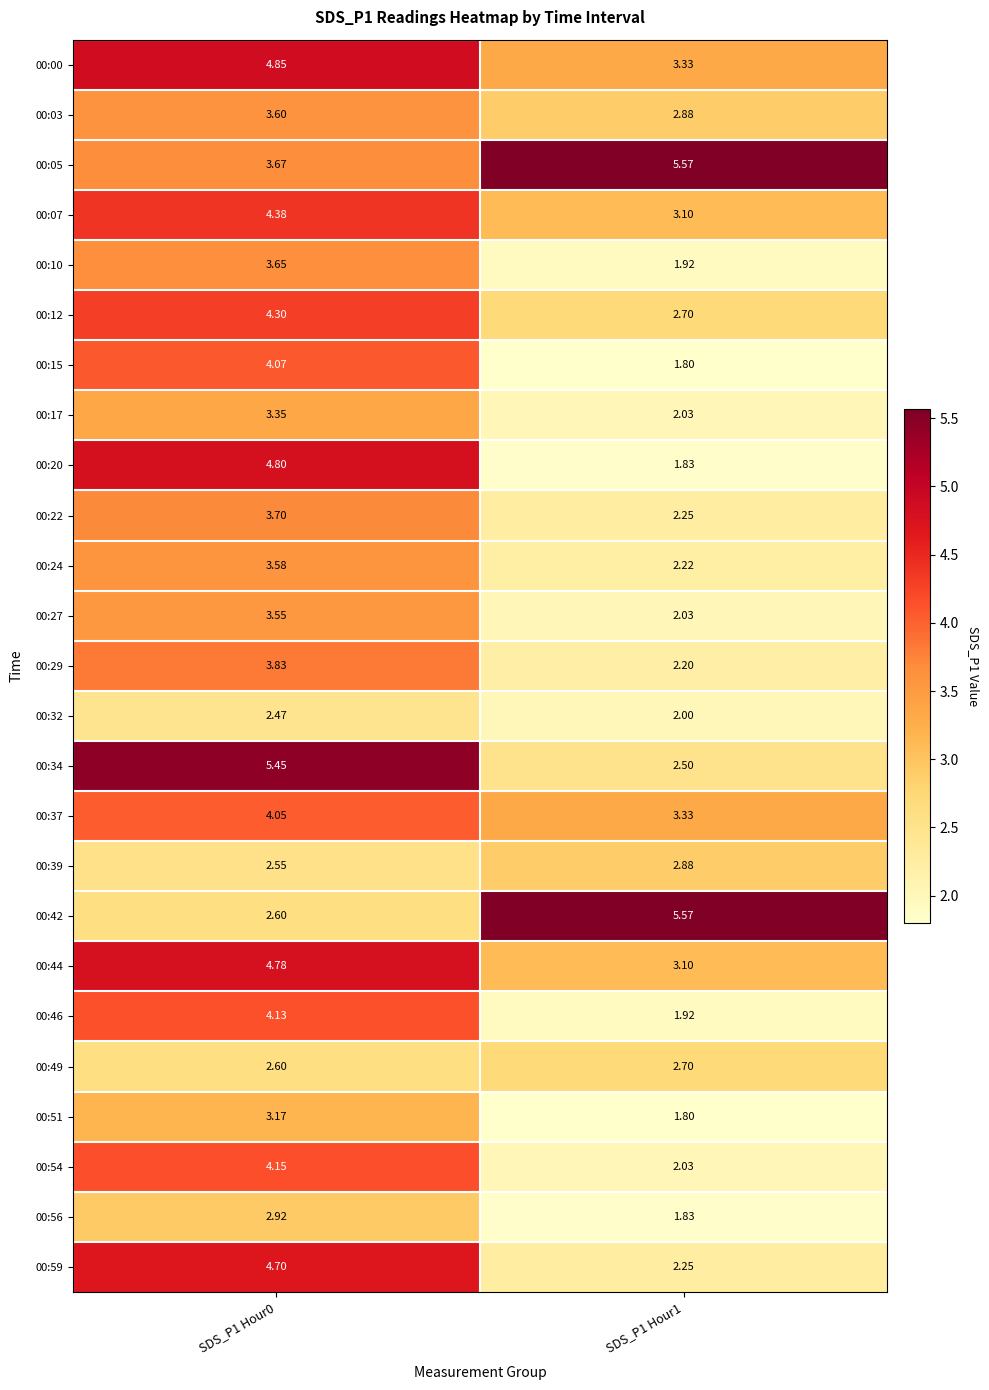

Is the value of 00:24 at SDS_P1 Hour1 greater than the value of 00:37 at SDS_P1 Hour1?

No